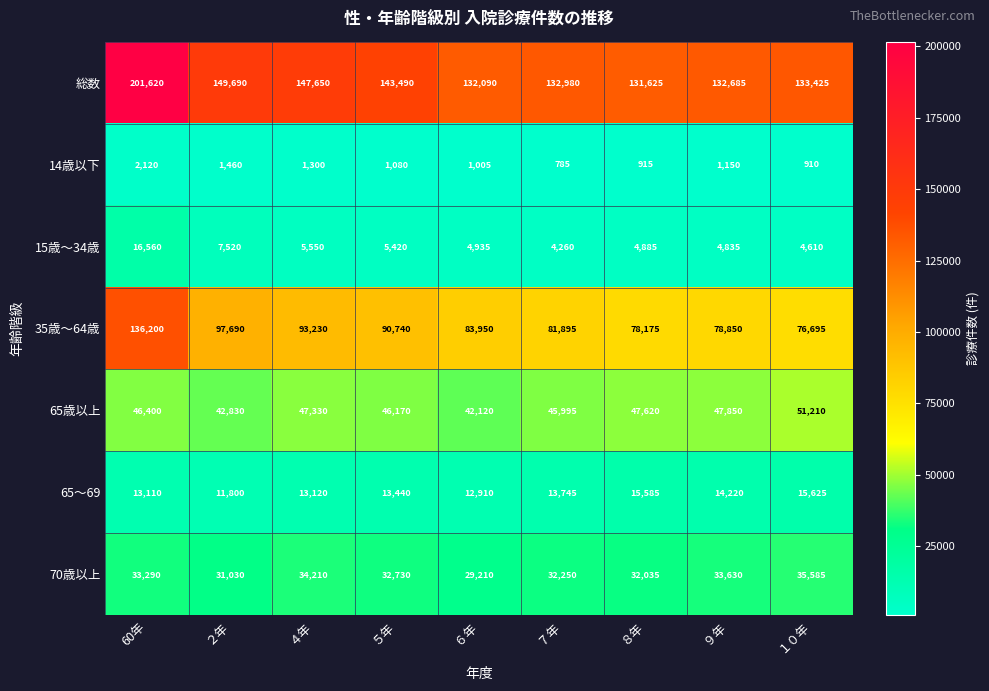

Count the number of categories in the chart.

9